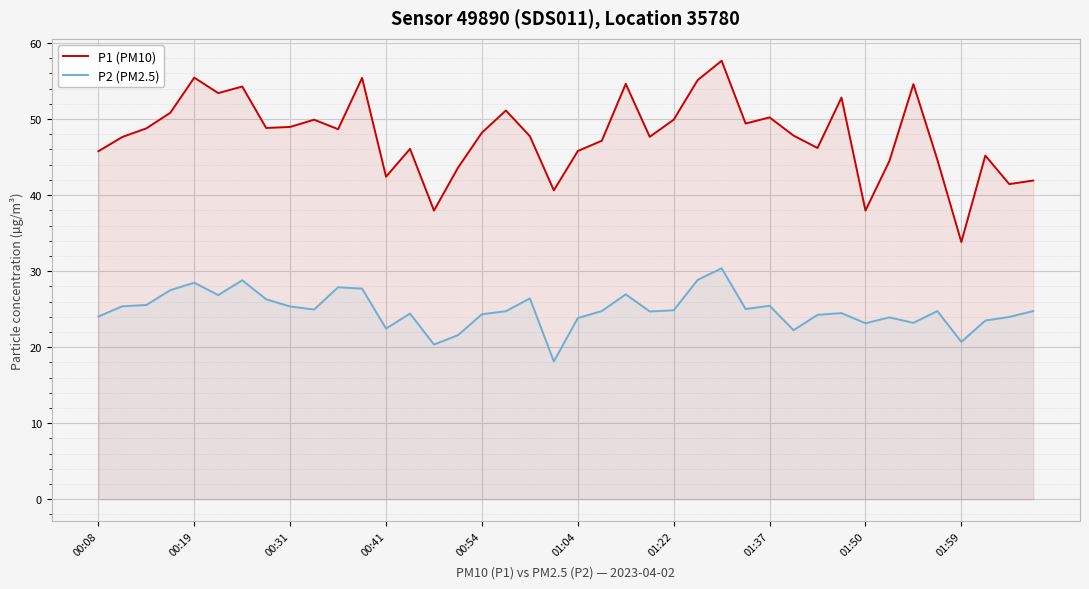

Which category has the highest value in the P1 (PM10) series?

26